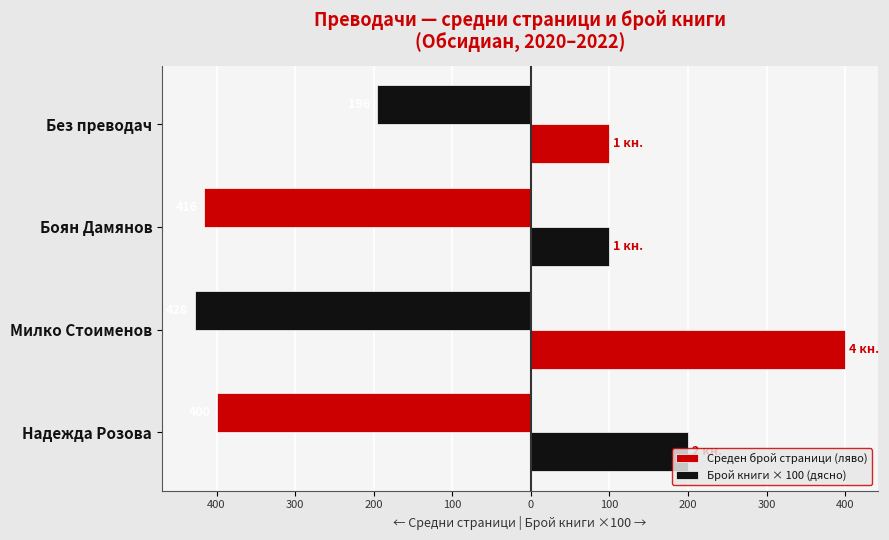

Reading left to right, list all the values displayed in this chart.

Среден брой страници (ляво): -400	-428	-416	-196
Брой книги × 100 (дясно): 200	400	100	100